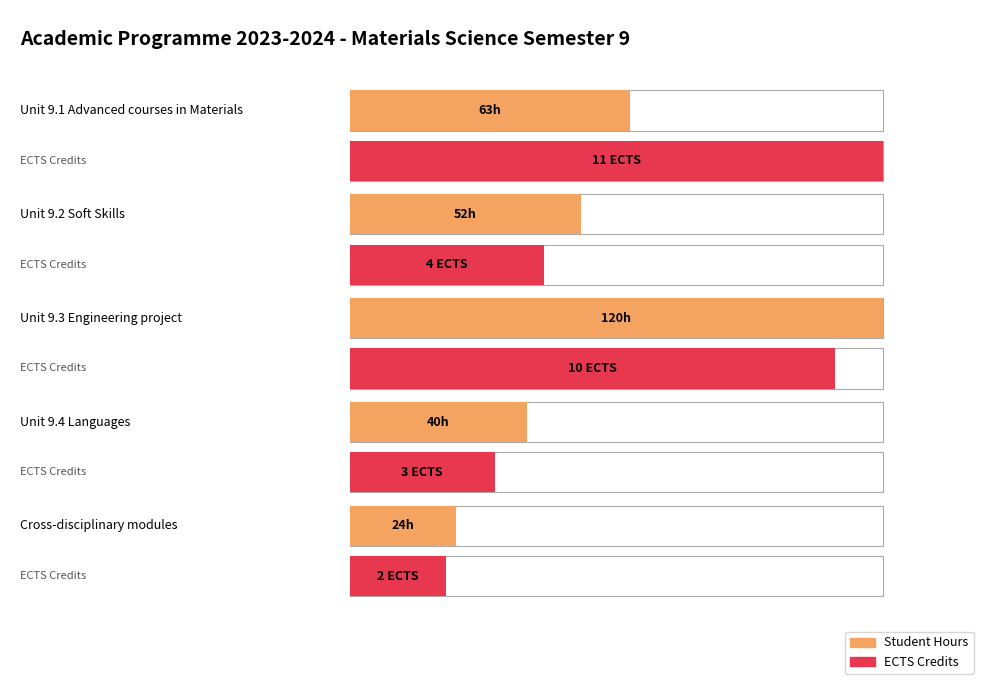

What position from the right is Unit 9.4 Languages?

2